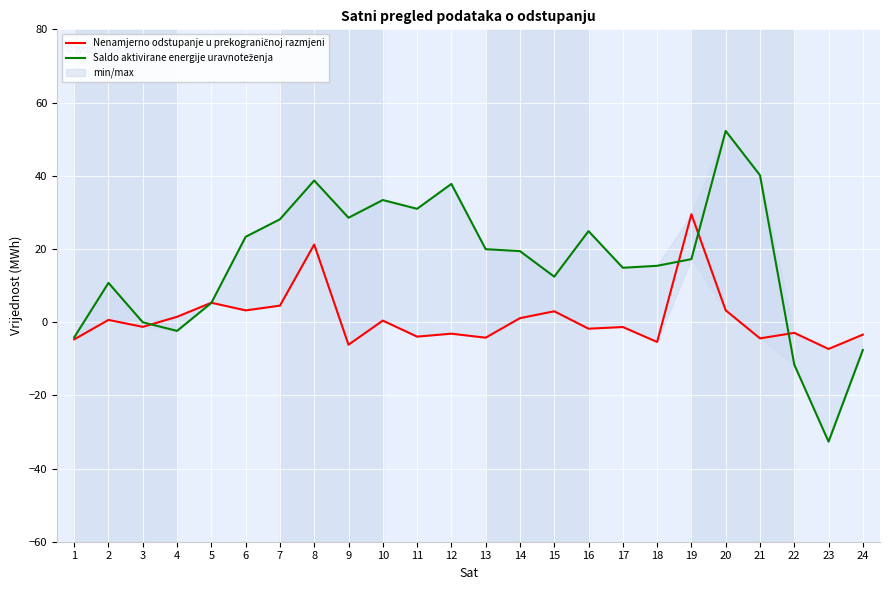

Where is the first local minimum for Saldo aktivirane energije uravnoteženja?

4